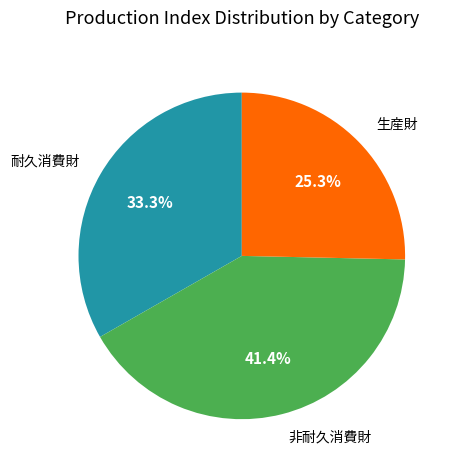

Is there a majority slice in this chart?

No